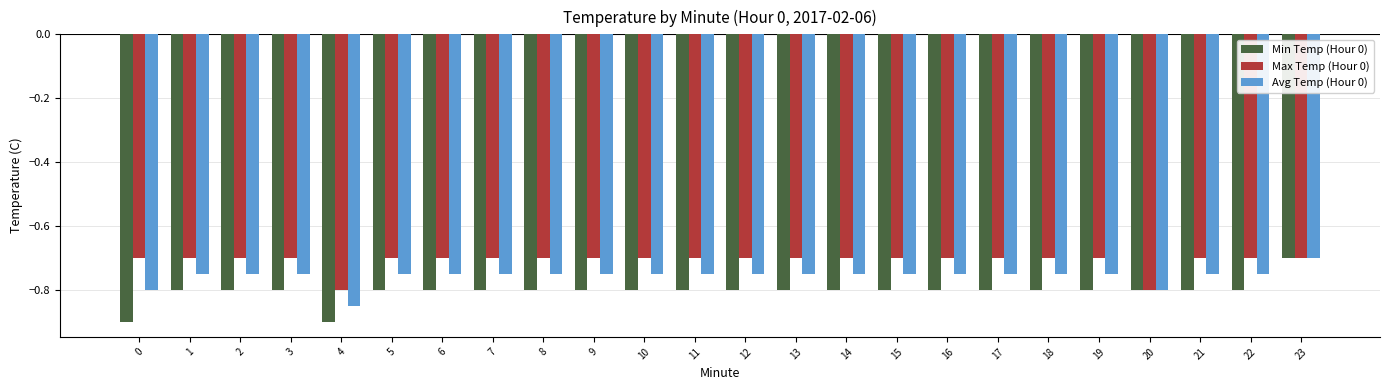

How many bars are there in total?

72